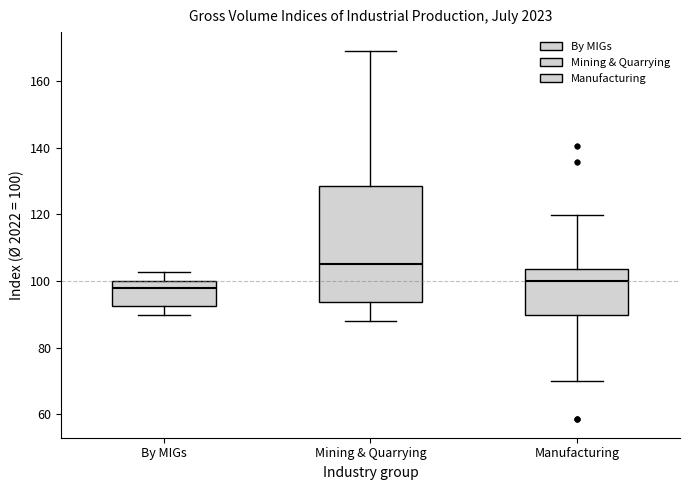

Comparing the boxes themselves (not the whiskers), which one is the tallest?

Mining & Quarrying